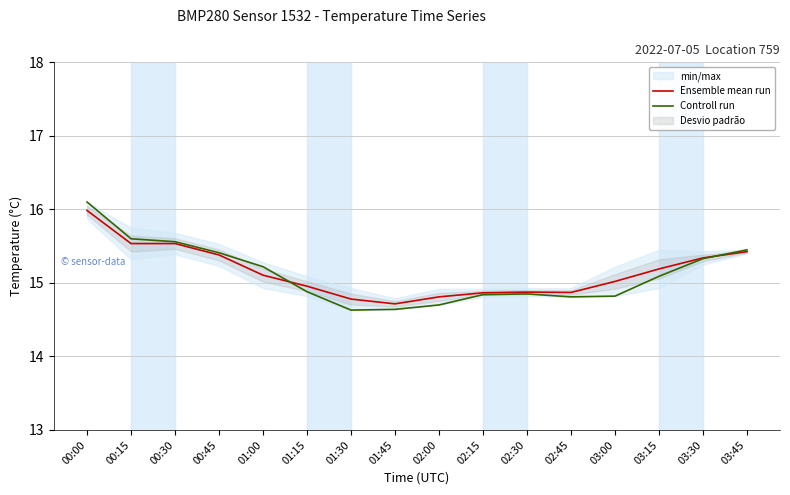

At which category is the sum across all series the highest?

00:00